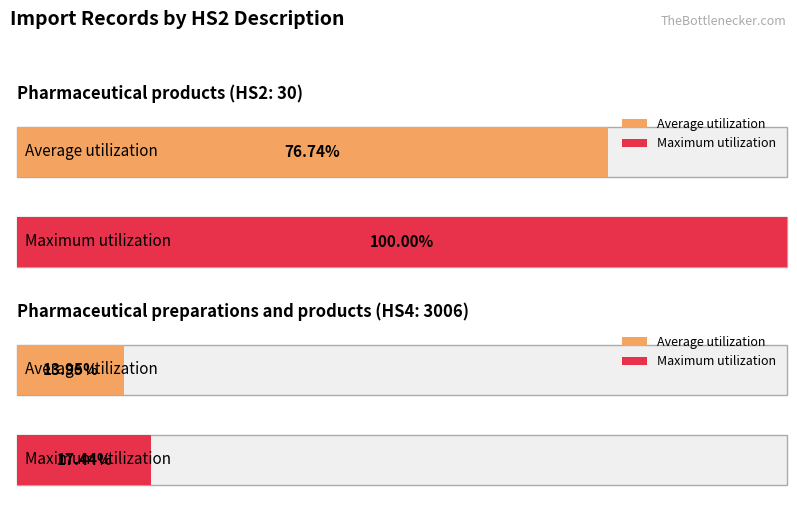

What position from the right is 4?

1